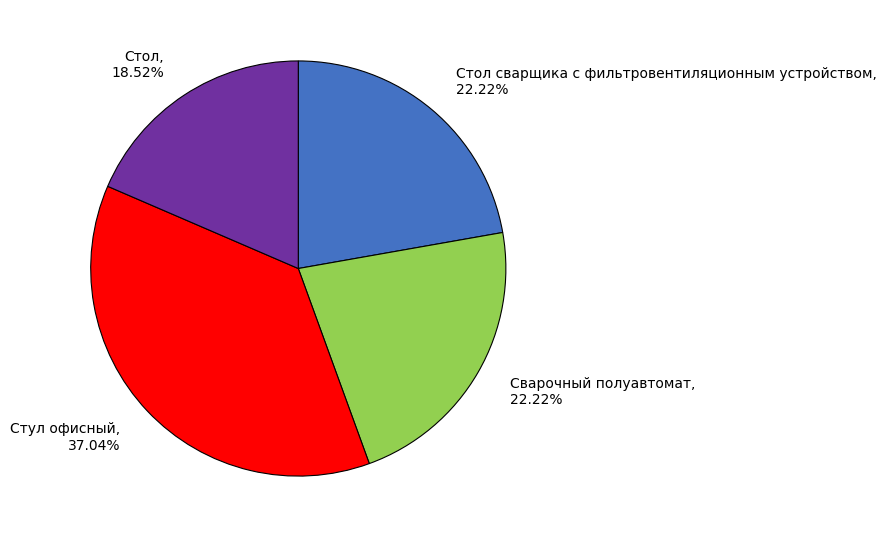

To the nearest percent, what is the average slice percentage?

25%